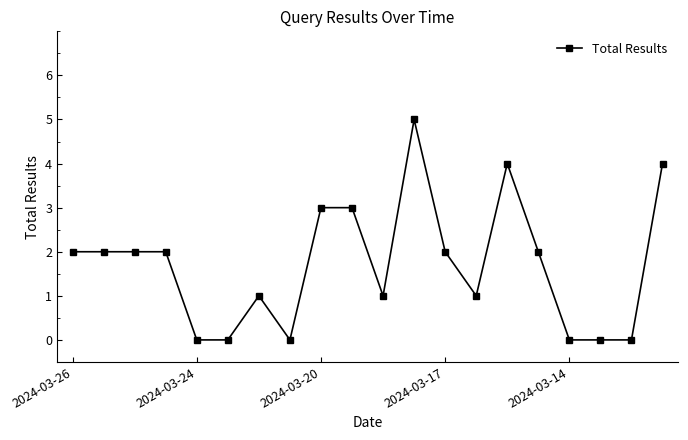

What is the value of the 12th point from the left?

5